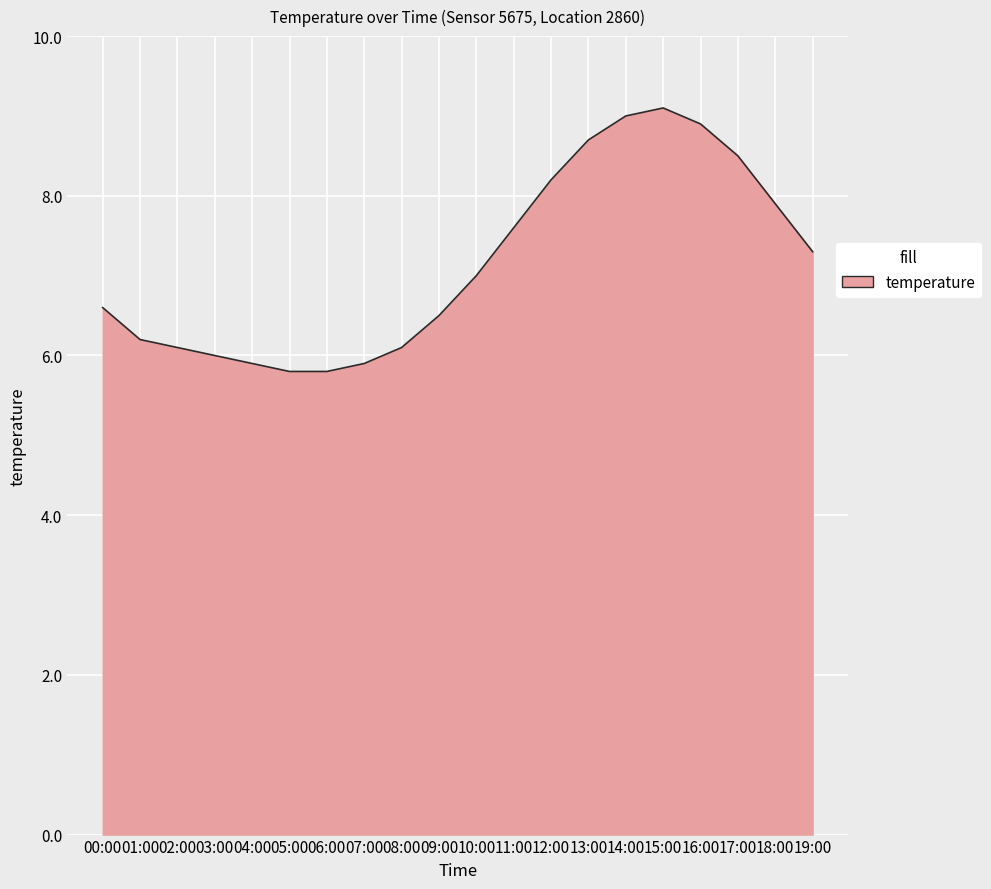

How many lines are shown in the chart?

1